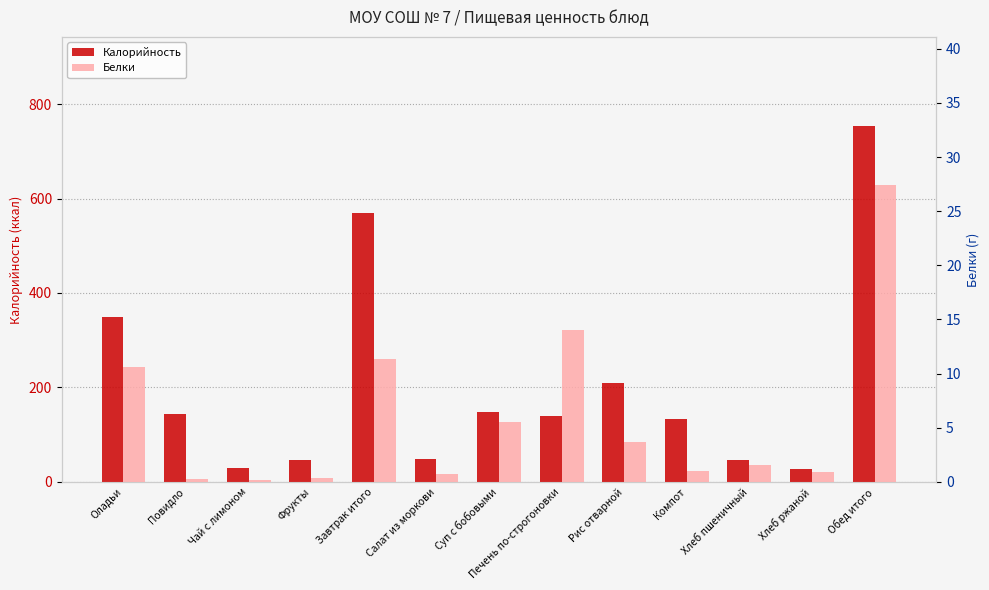

Reading left to right, transcribe all the data shown in this chart.

Калорийность: 348.8	144.2	29.5	47.0	569.5	49.0	148.3	139.9	209.7	132.1	46.8	28.0	753.8
Белки: 10.6	0.2	0.1	0.4	11.4	0.7	5.5	14.0	3.6	1.0	1.6	0.9	27.4